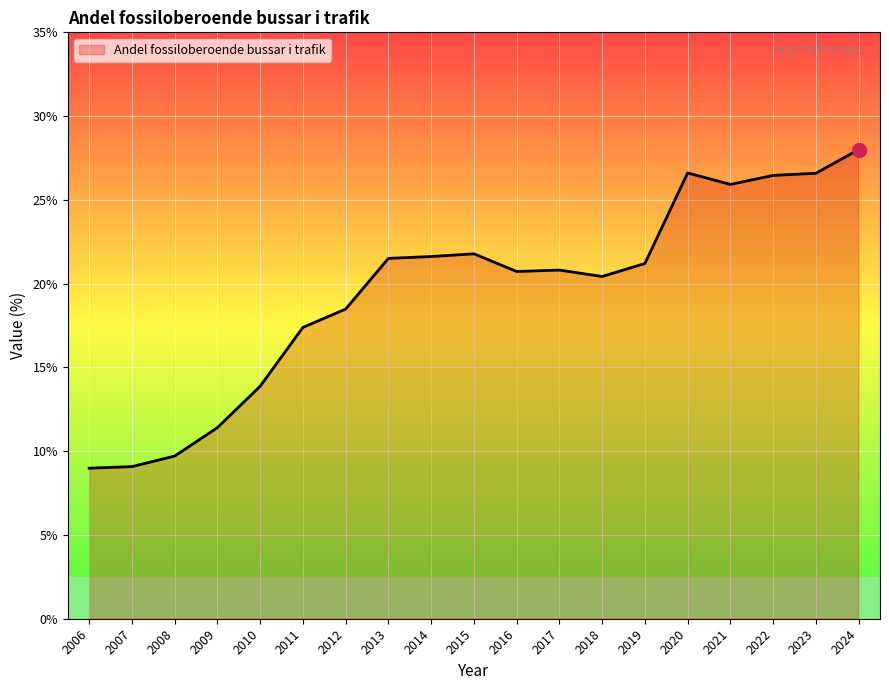

What is the minimum value shown in the chart?

9.0